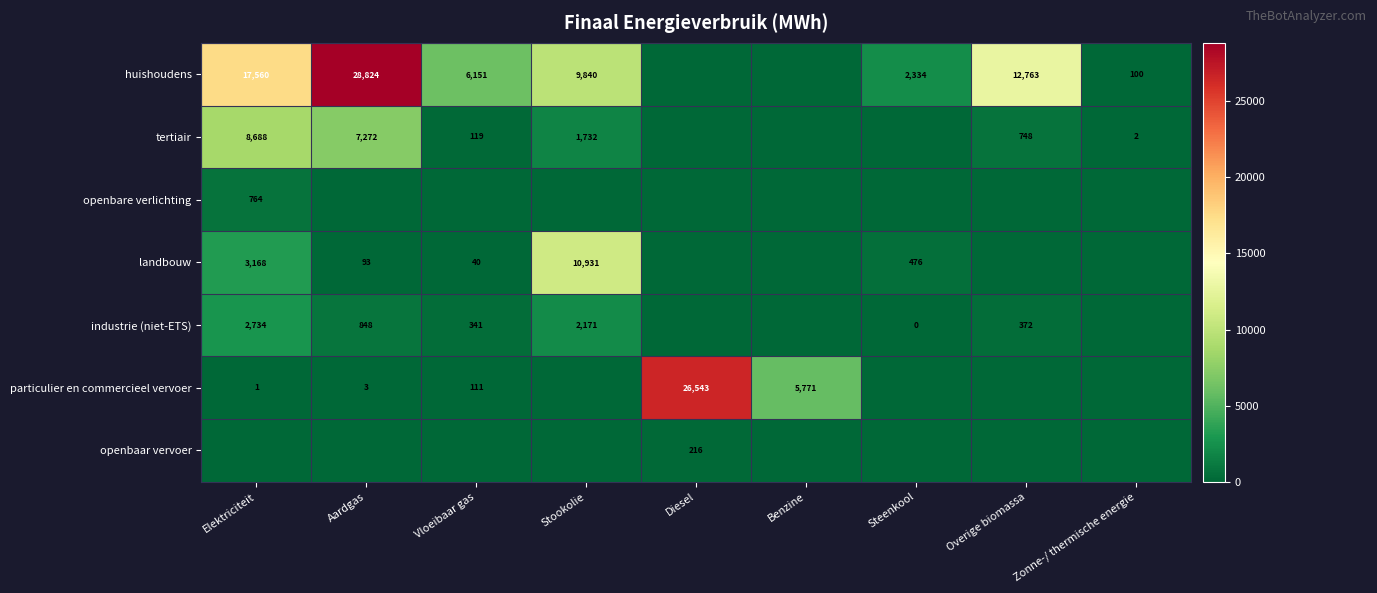

Is it true that openbare verlichting equals 252 at Elektriciteit?

False